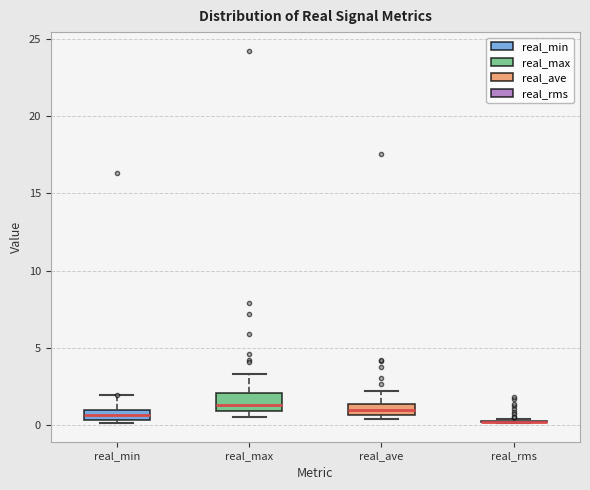

Where is the upper edge of the box for real_ave on the y-axis? The values are not printed on the chart, so give them approximately, as read against the axis.

1.5